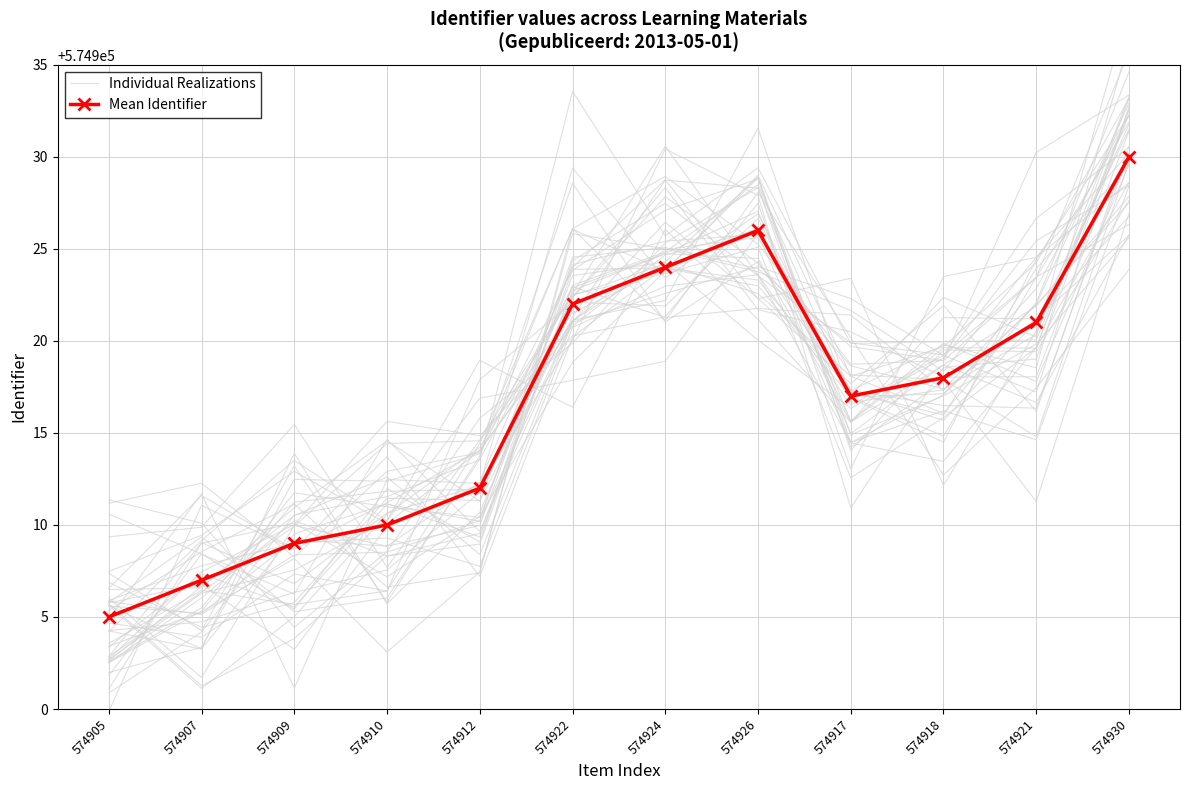

How many values in the Individual Realizations series are below 574919?

6